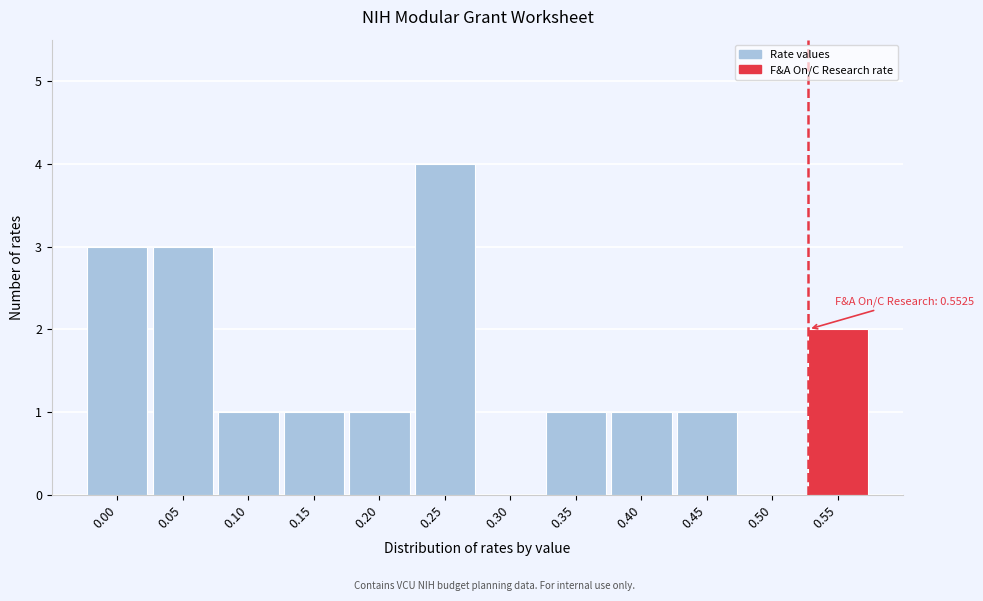

Reading left to right, transcribe all the data shown in this chart.

0.00=3	0.05=3	0.10=1	0.15=1	0.20=1	0.25=4	0.30=0	0.35=1	0.40=1	0.45=1	0.50=0	0.55=2